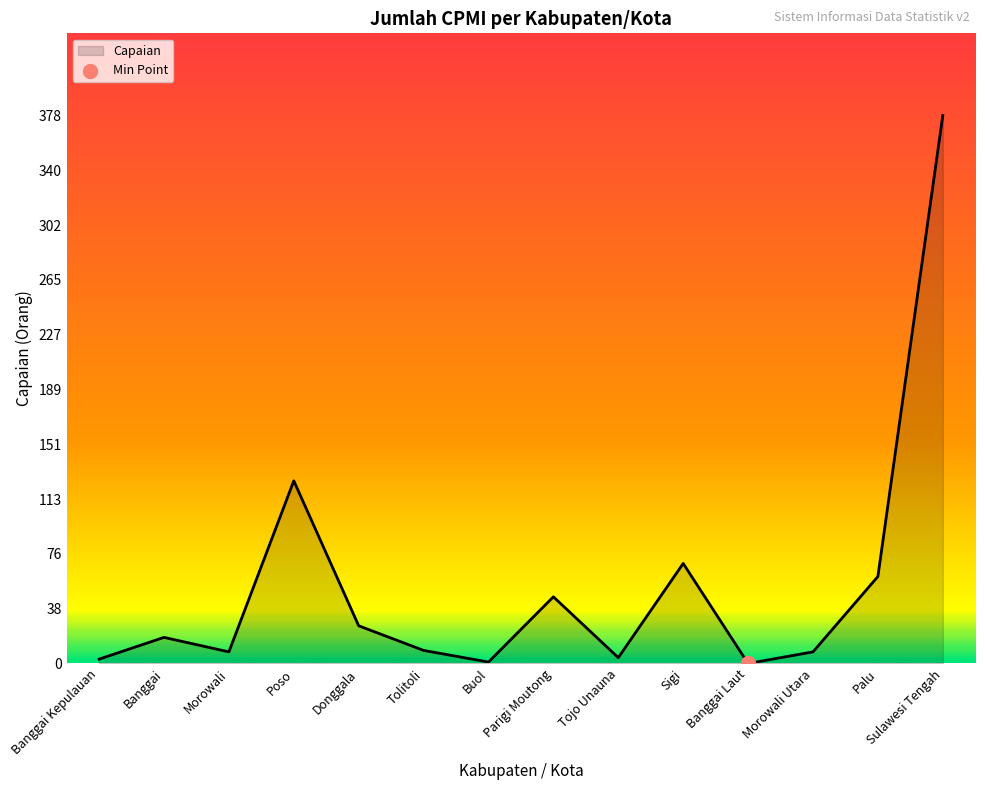

What is the change in value from Donggala to Tolitoli?

-17